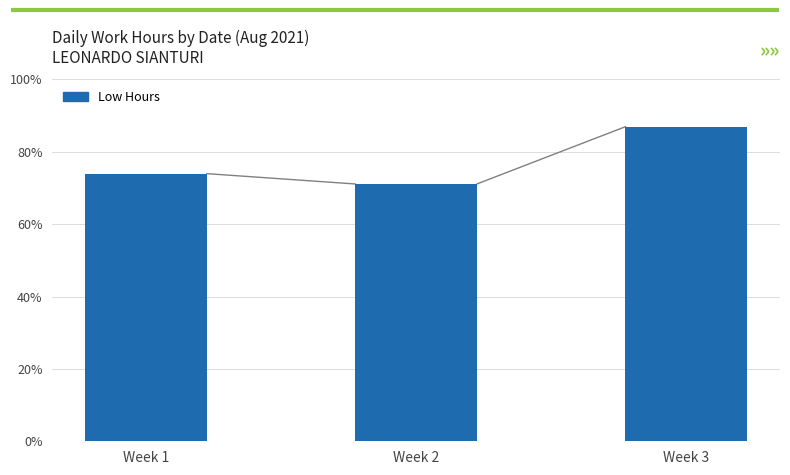

Which has a higher value, Week 1 or Week 2?

Week 1